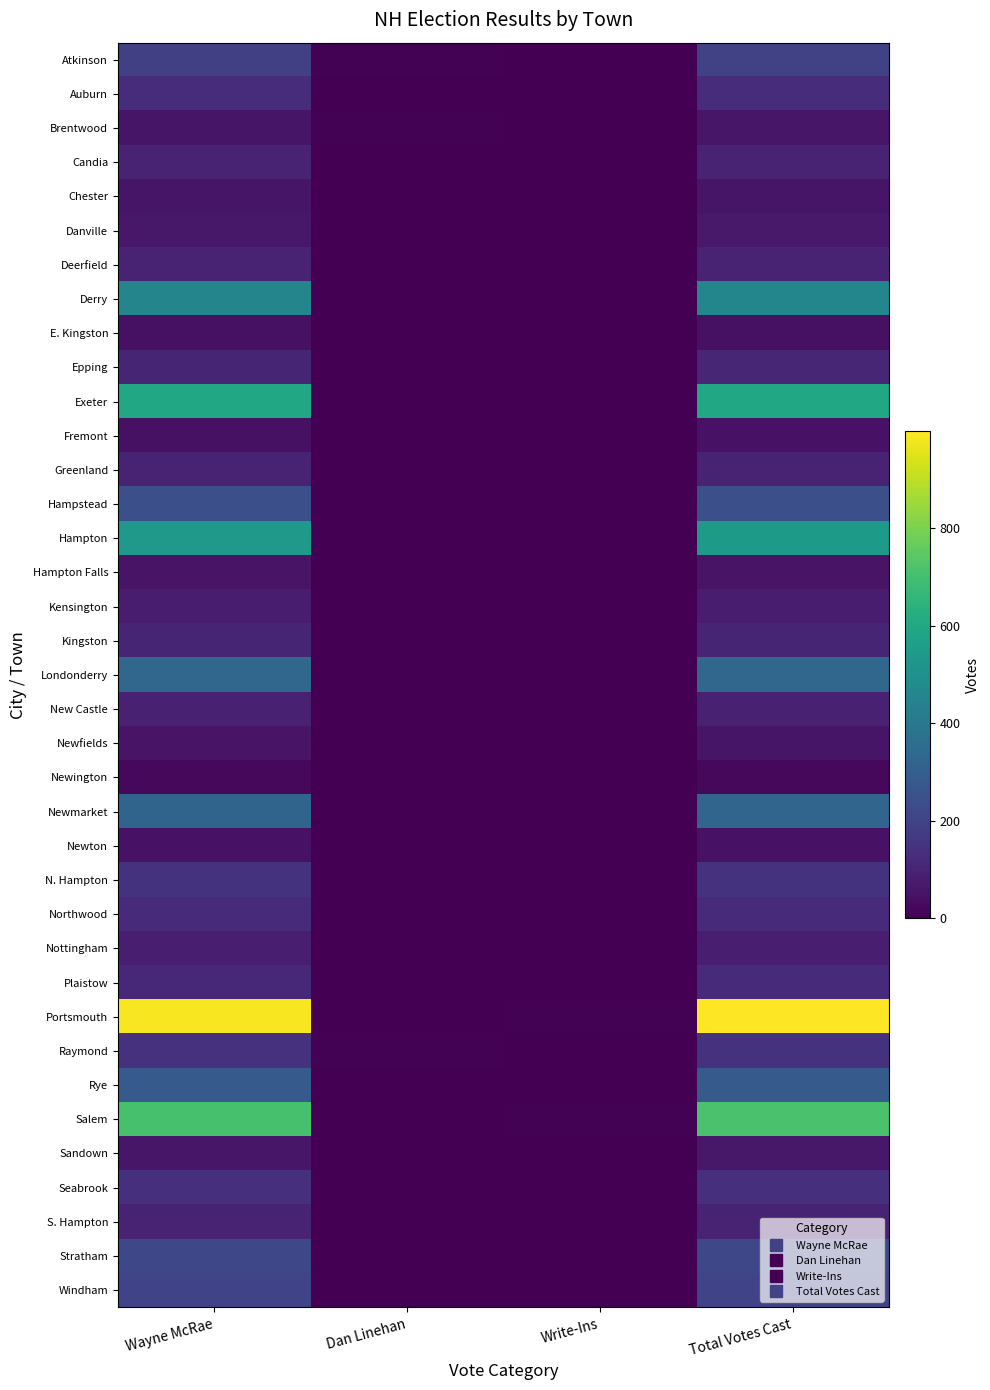

Between Wayne McRae and Total Votes Cast, which is larger?

Total Votes Cast